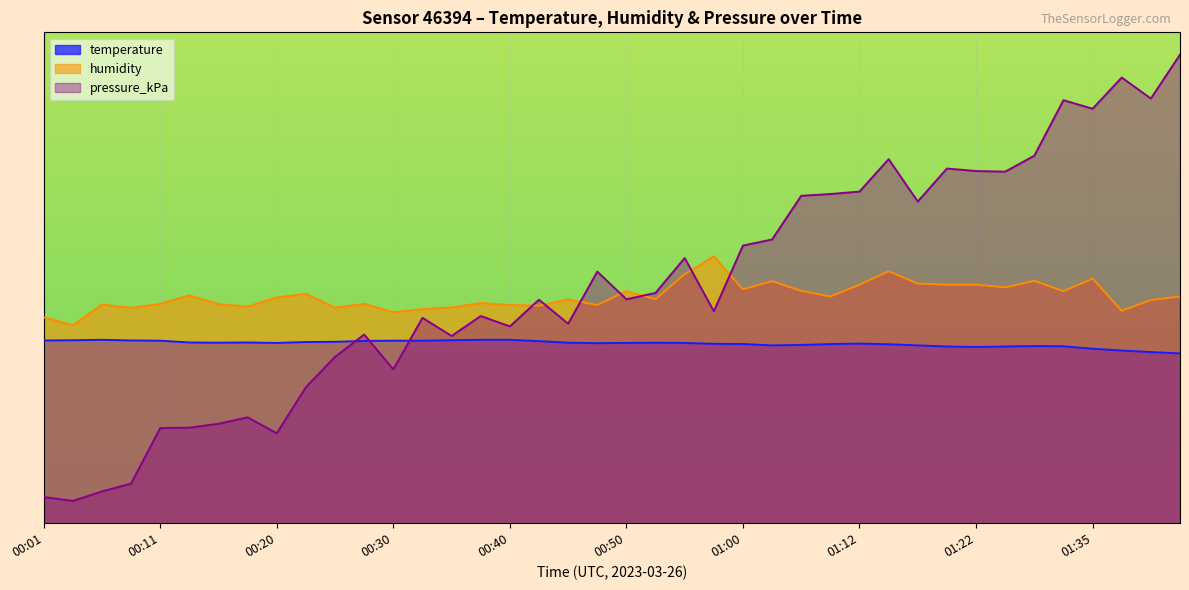

Reading left to right, transcribe all the data shown in this chart.

temperature: 8.2	8.2	8.2	8.2	8.2	8.1	8.1	8.1	8.1	8.1	8.1	8.2	8.2	8.2	8.2	8.2	8.2	8.2	8.1	8.1	8.1	8.1	8.1	8.0	8.0	8.0	8.0	8.0	8.1	8.0	8.0	7.9	7.9	7.9	7.9	7.9	7.8	7.7	7.7	7.6
humidity: 9.2	8.9	9.8	9.7	9.8	10.2	9.8	9.7	10.1	10.3	9.7	9.8	9.5	9.6	9.7	9.9	9.8	9.8	10.0	9.8	10.4	10.0	11.2	12.0	10.5	10.8	10.4	10.2	10.7	11.3	10.7	10.7	10.7	10.6	10.9	10.4	11.0	9.5	10.0	10.2
pressure_kPa: 1.2	1.0	1.4	1.8	4.3	4.3	4.5	4.7	4.0	6.1	7.5	8.5	6.9	9.2	8.4	9.3	8.8	10.0	8.9	11.3	10.0	10.3	11.9	9.5	12.4	12.7	14.7	14.8	14.9	16.3	14.4	15.9	15.8	15.8	16.5	19.0	18.6	20.0	19.0	21.0